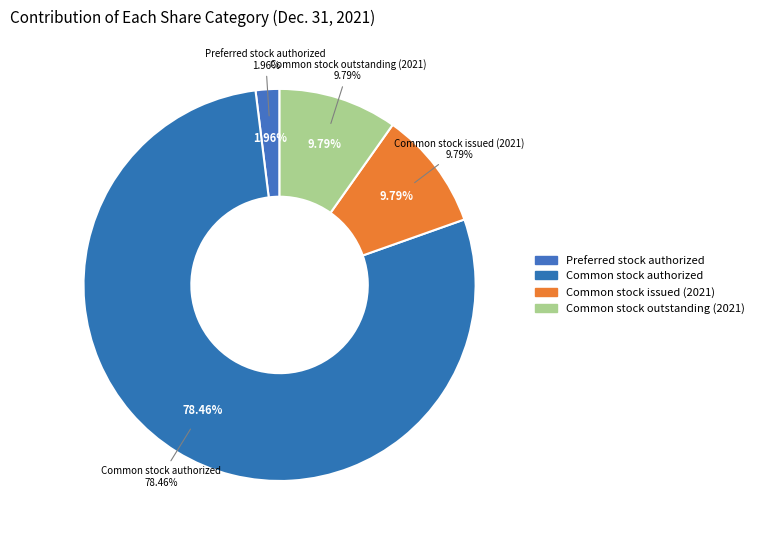

Does Common stock outstanding (2021) represent more than half of the total?

No